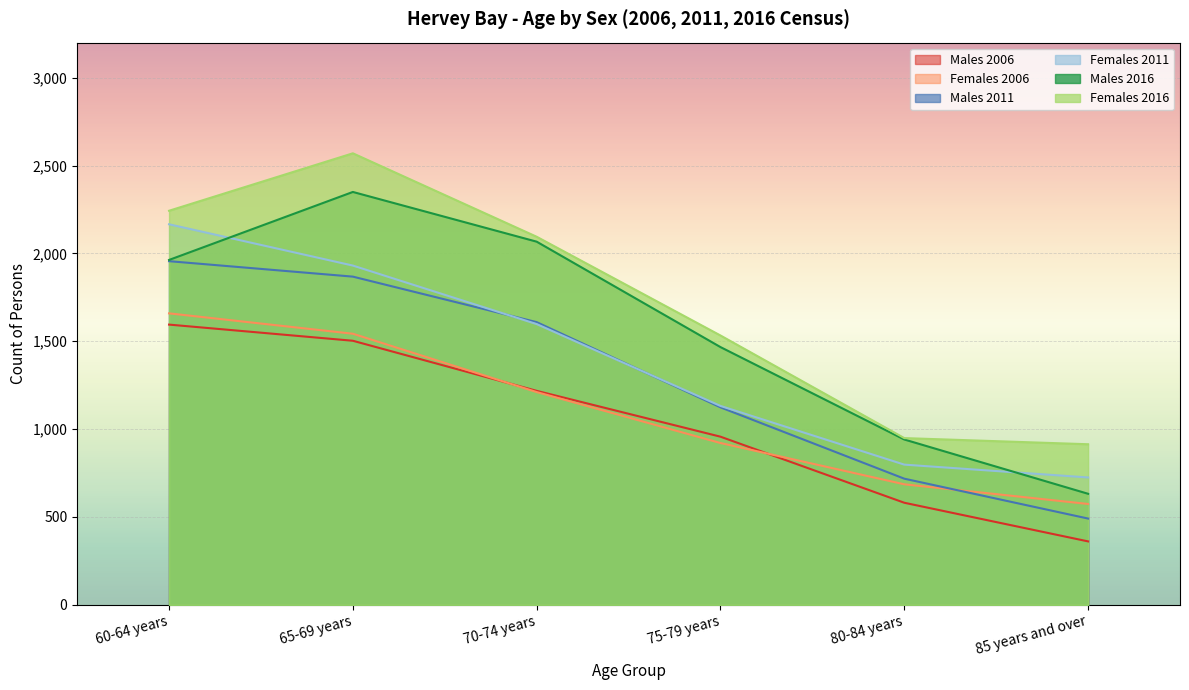

At which label is Males 2016 closest to 1491?

75-79 years